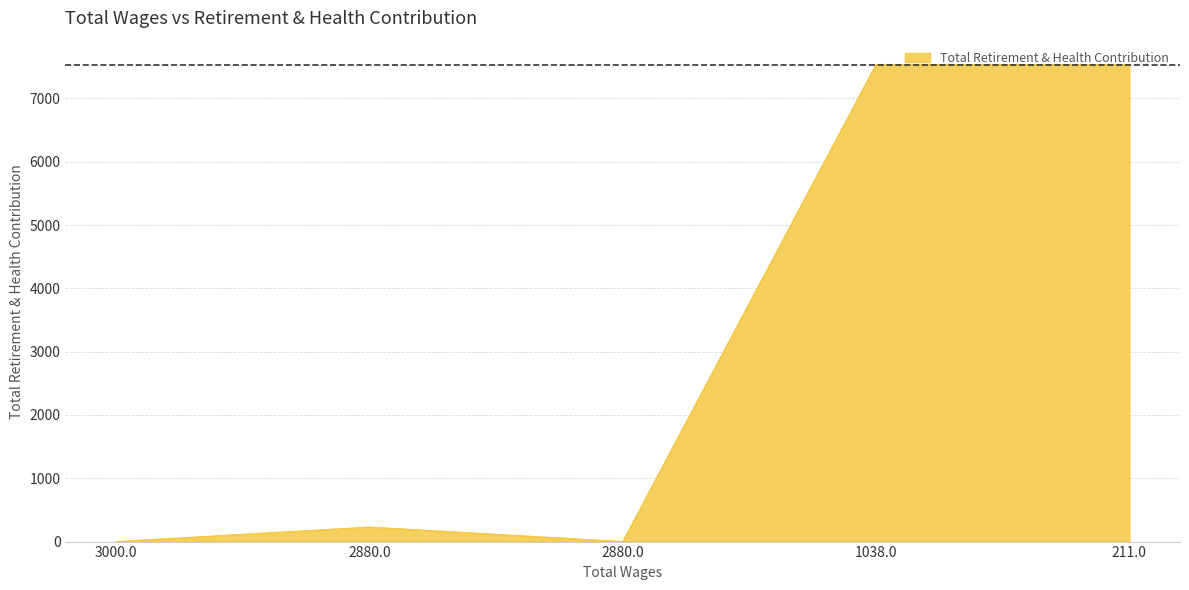

What is the change in value from 2880.0 to 1038.0?

+7307